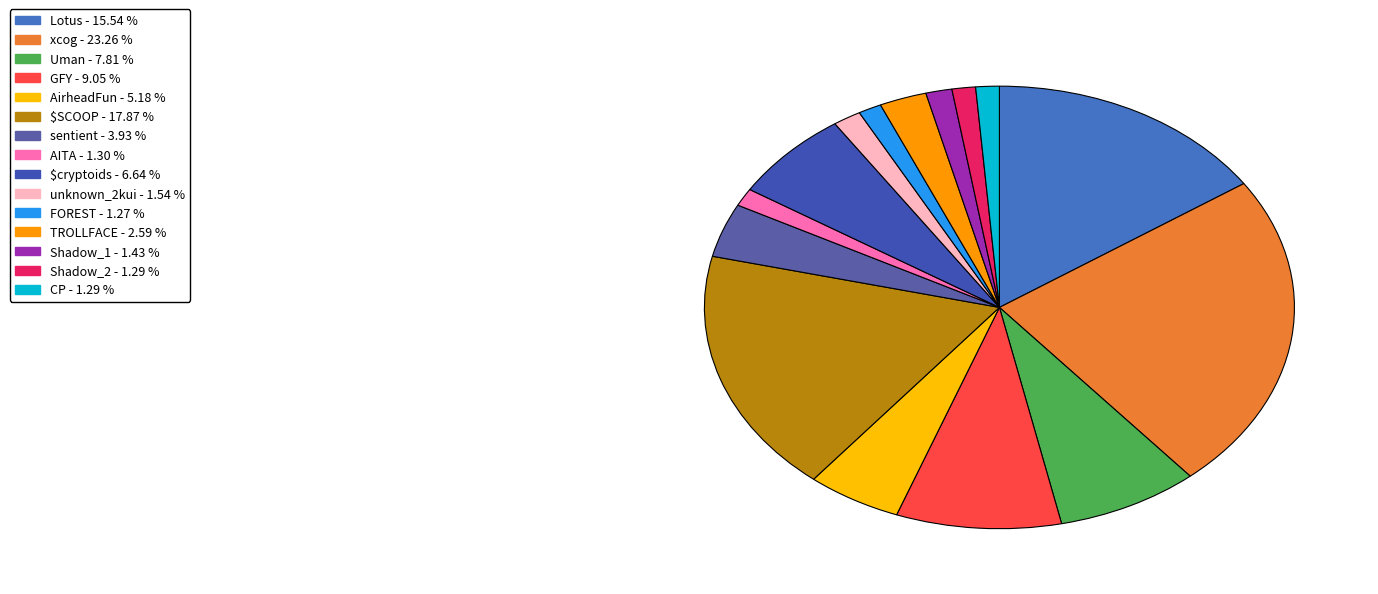

How many slices are in this pie chart?

15